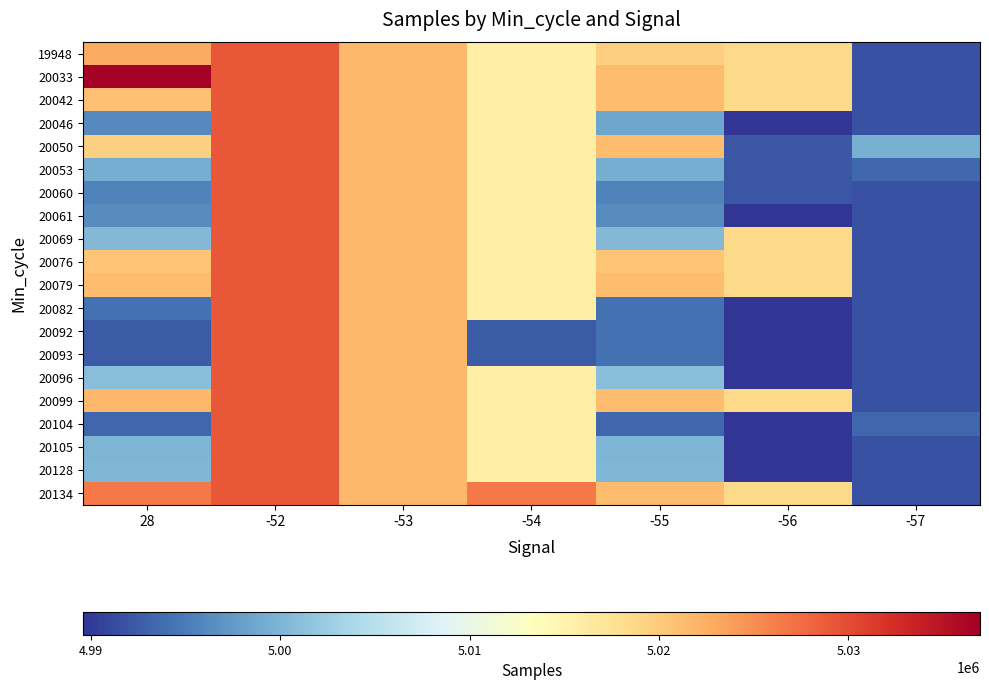

Rank the series by their maximum value, from highest to lowest.

20033, 19948, 20042, 20046, 20050, 20053, 20060, 20061, 20069, 20076, 20079, 20082, 20092, 20093, 20096, 20099, 20104, 20105, 20128, 20134